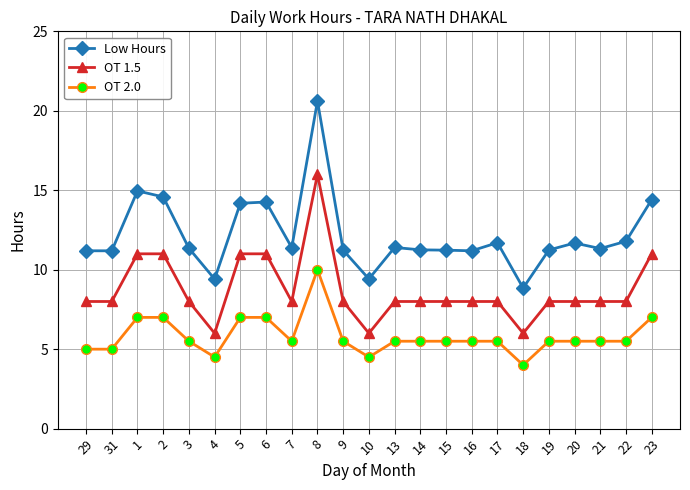

Does the chart display data point markers on the line(s)?

Yes